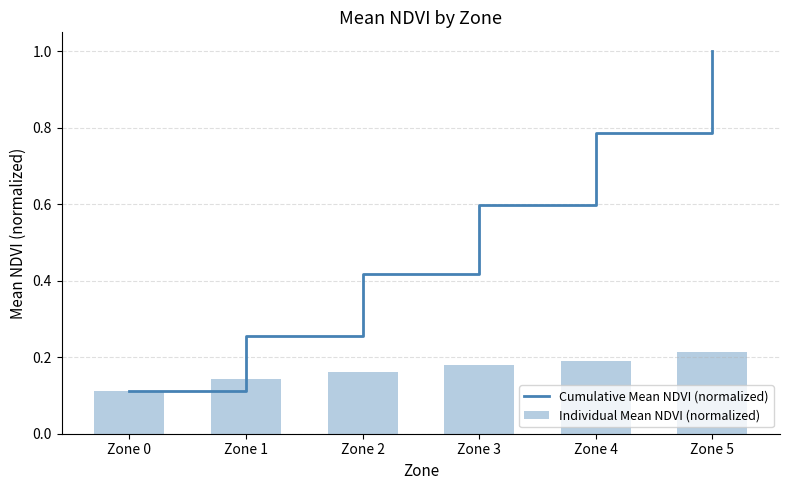

What is the value of the Cumulative Mean NDVI (normalized) bar at the 6th from the left?

1.0